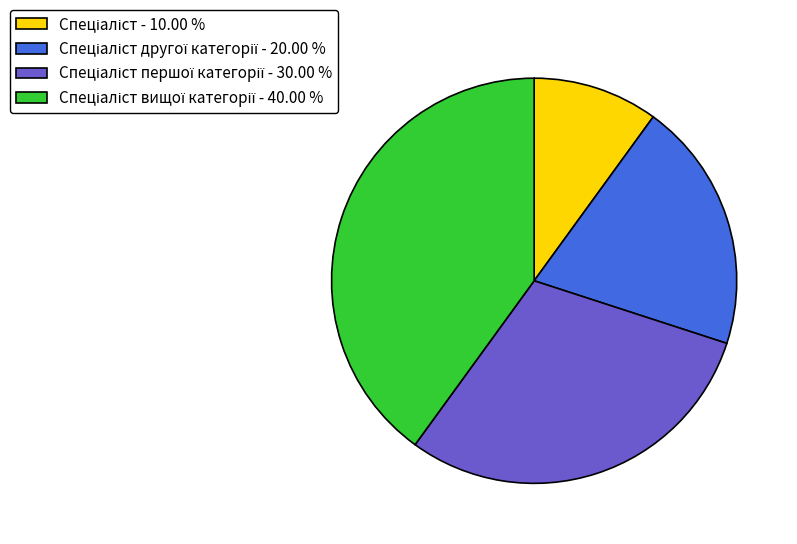

Is there a majority slice in this chart?

No